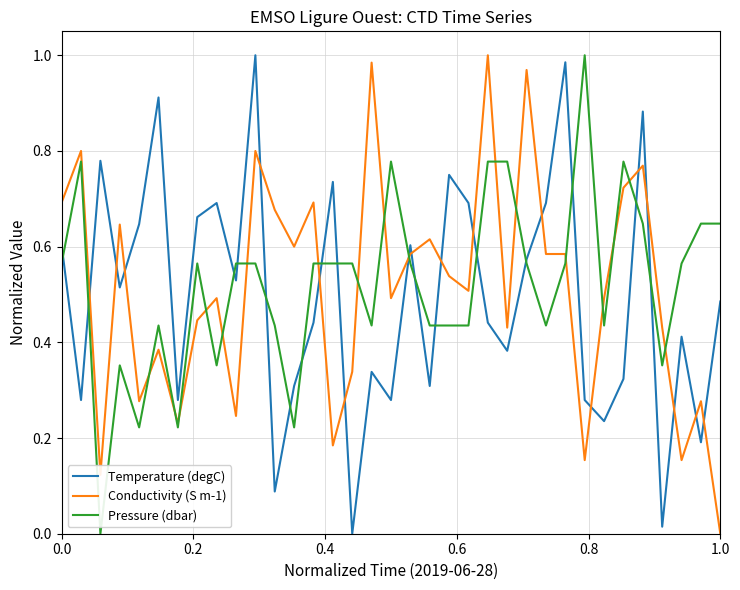

Which series has the largest total across all categories?

Pressure (dbar)